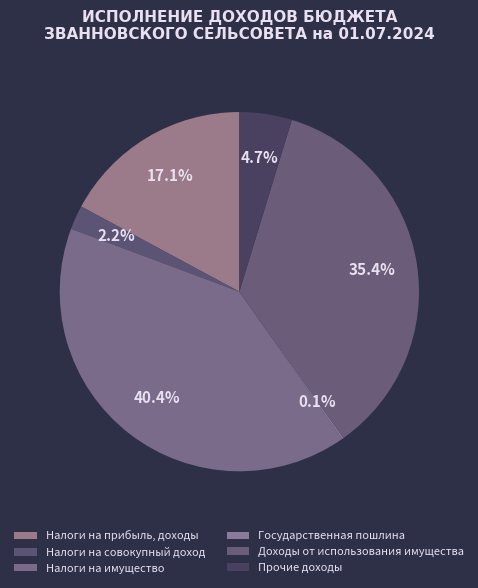

True or false: Государственная пошлина accounts for 0% of the total.

True